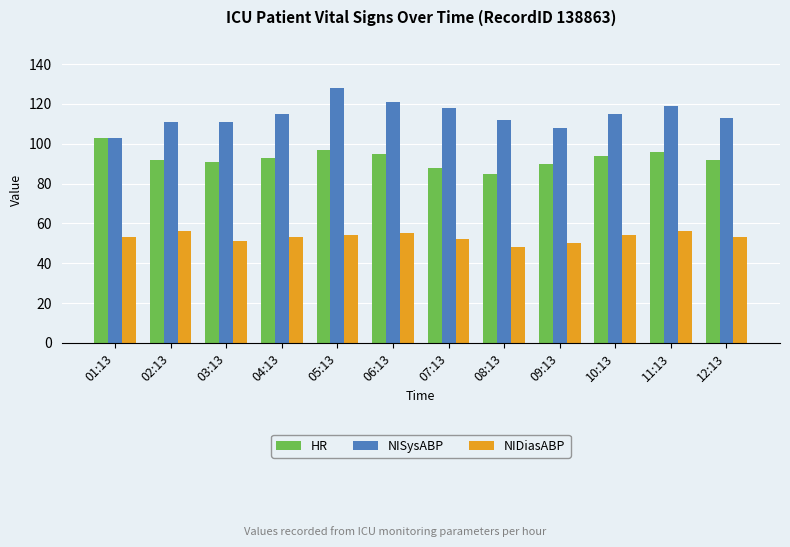

What is the difference between the highest and lowest values at 05:13?

74